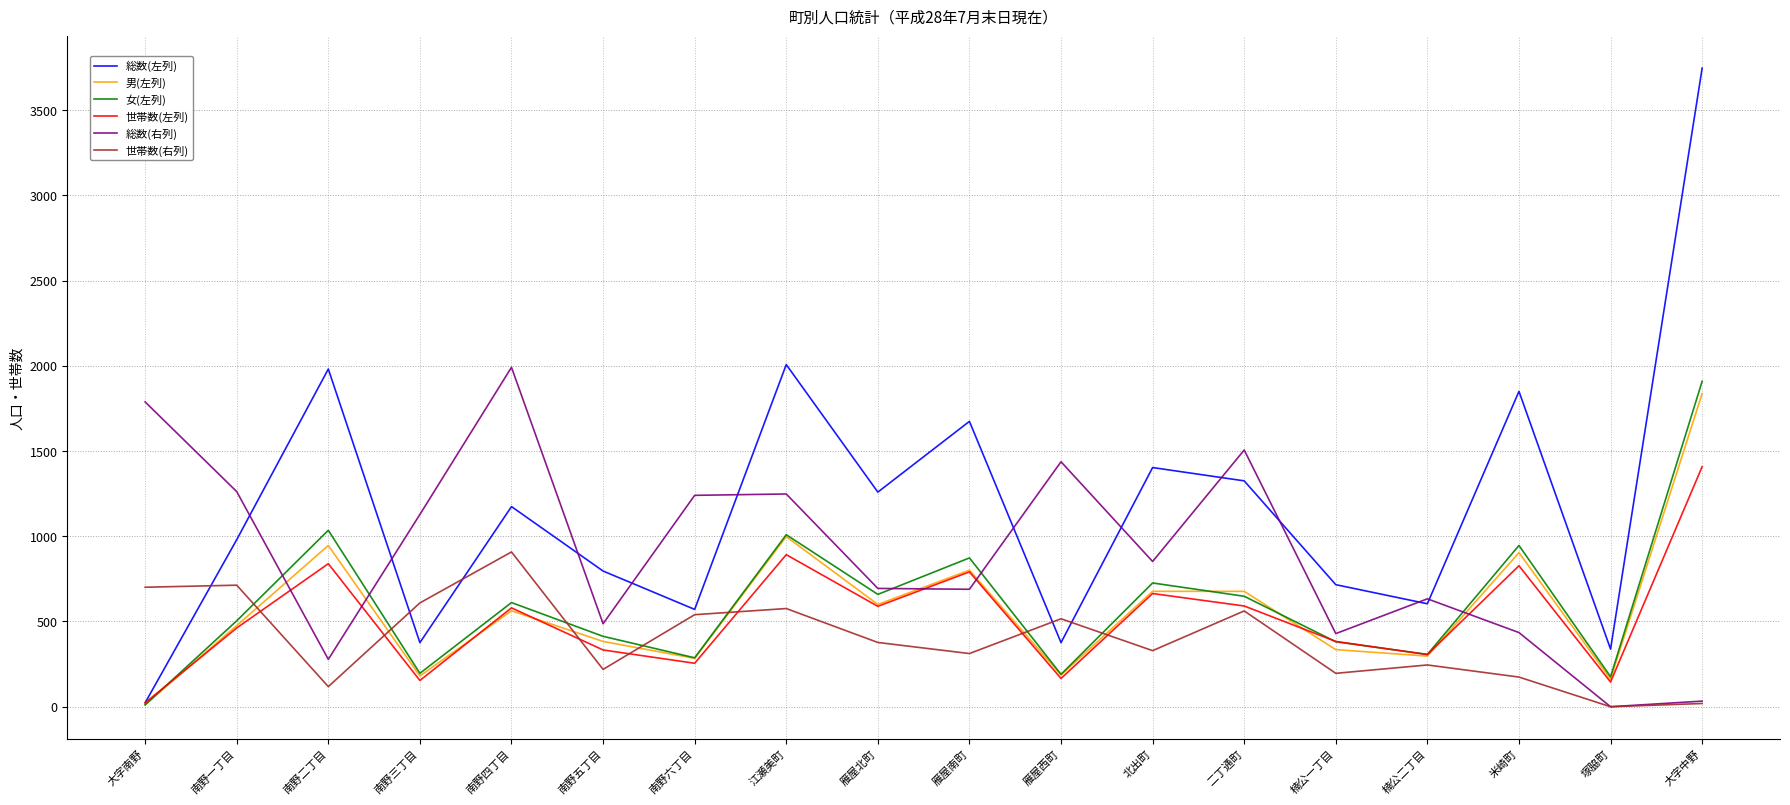

What is the sum of all 女(左列) values?

10881